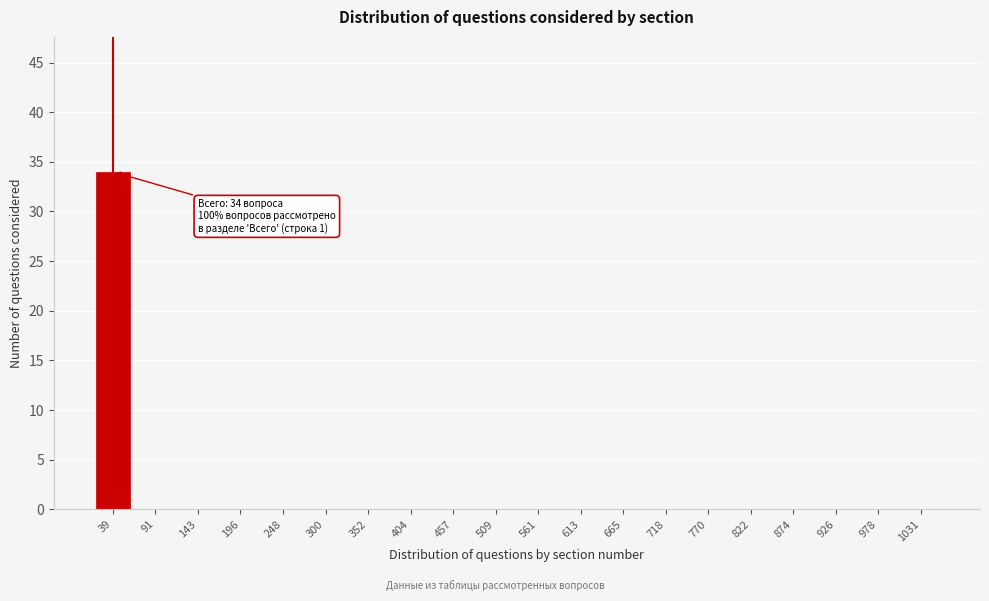

Reading left to right, list all the values displayed in this chart.

39=34	91=0	143=0	196=0	248=0	300=0	352=0	404=0	457=0	509=0	561=0	613=0	665=0	718=0	770=0	822=0	874=0	926=0	978=0	1031=0